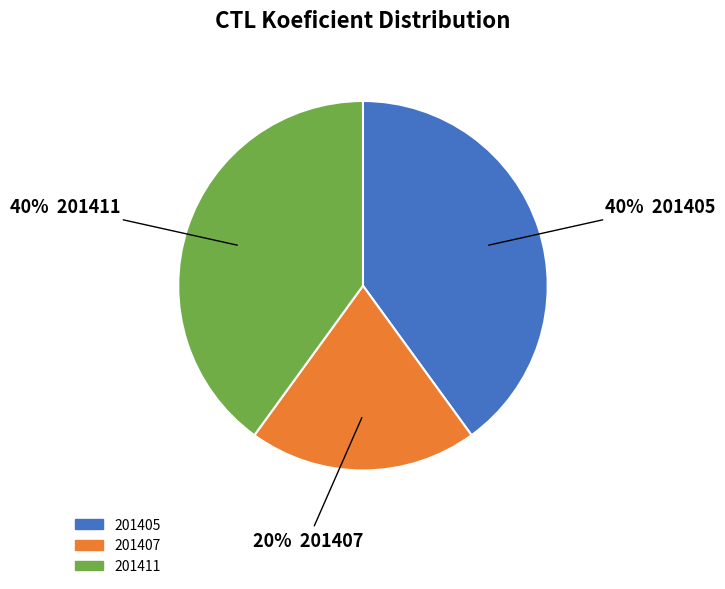

Combined, do 201405 and 201411 account for over 50%?

Yes